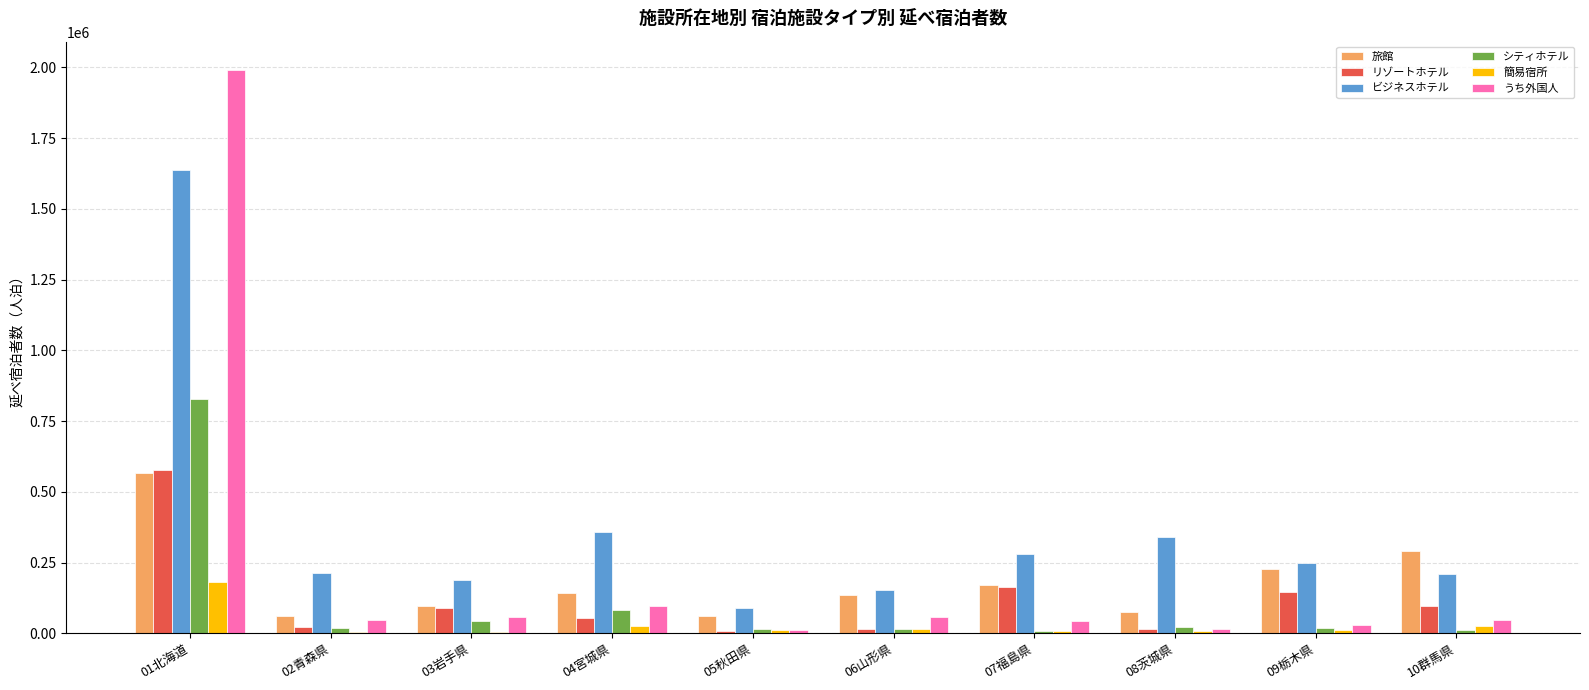

Which label corresponds to the largest value in the chart?

01北海道